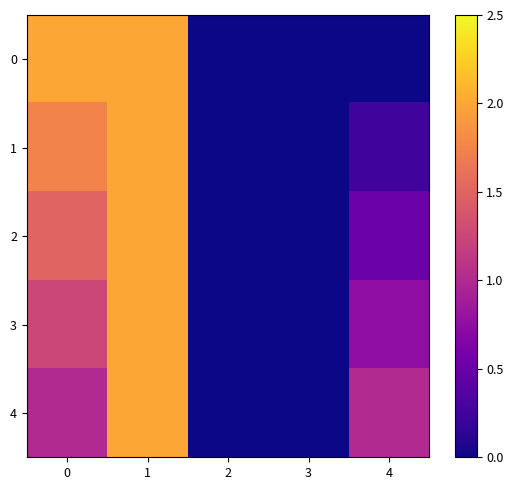

What is the difference between the highest and lowest values at 0?

1.0